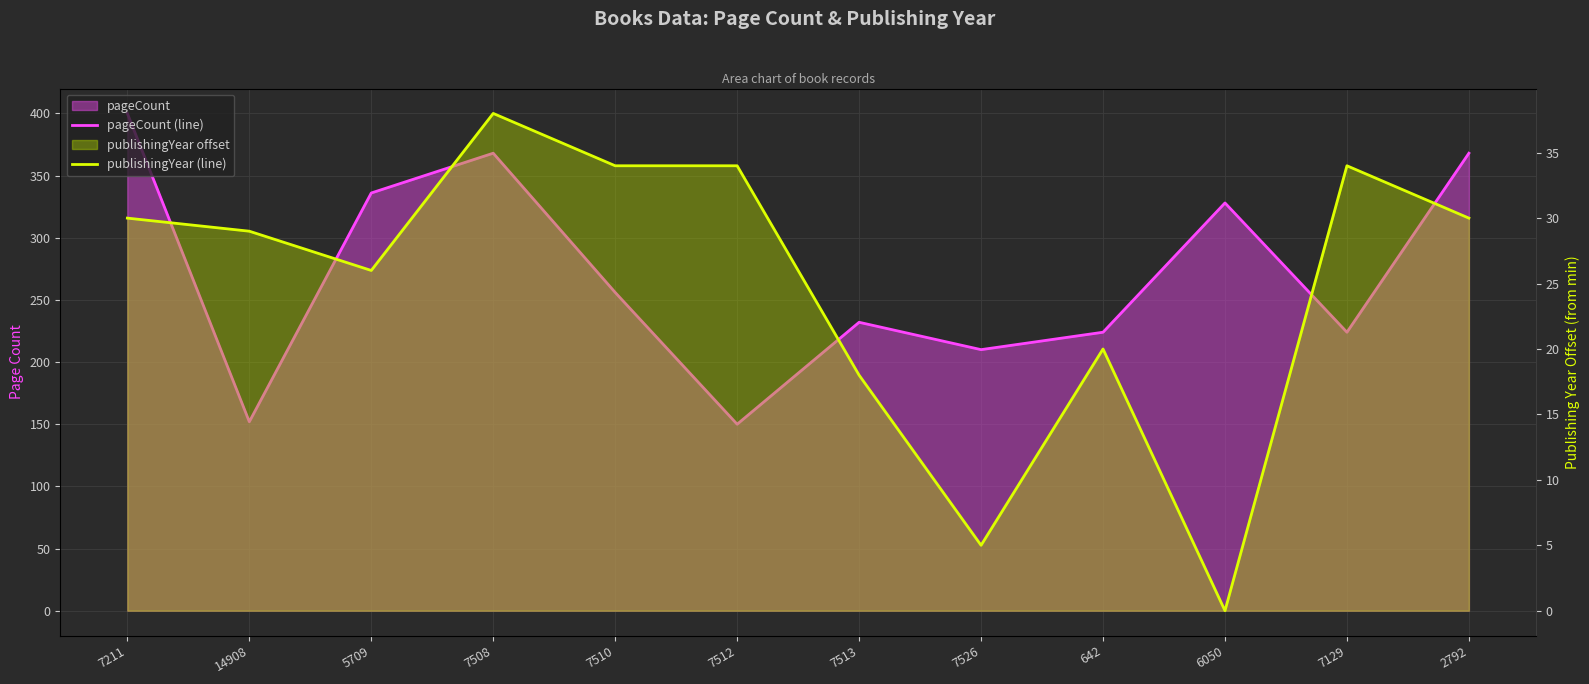

How many values in the pageCount (line) series exceed 256?

5